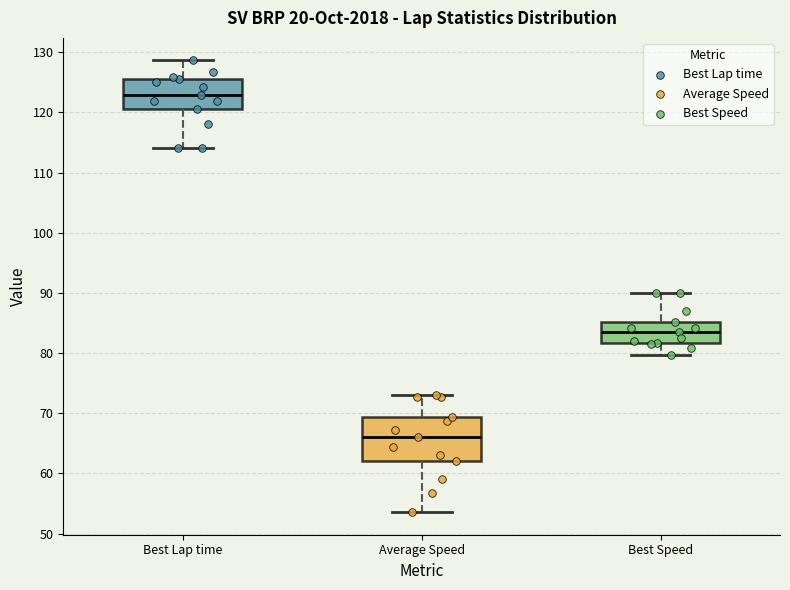

Which box has the lowest median line?

Average Speed